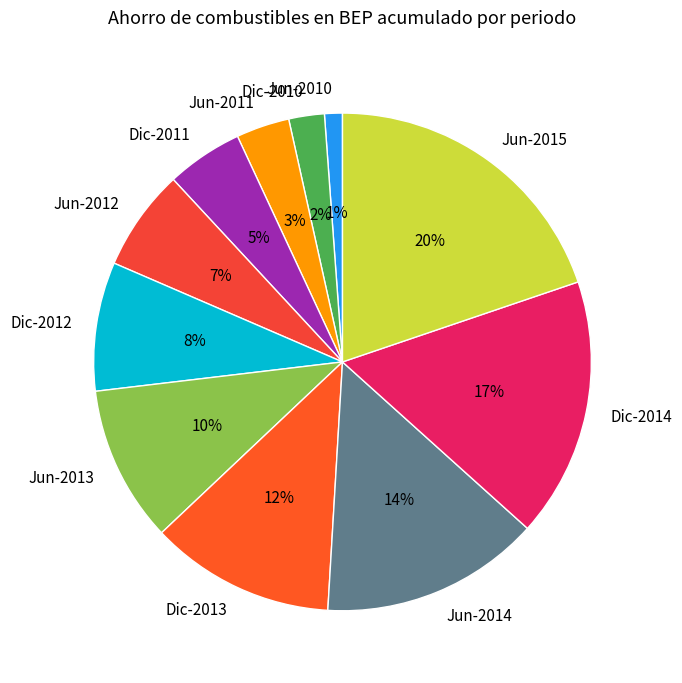

Do Jun-2013 and Jun-2010 together represent more than half of the pie?

No